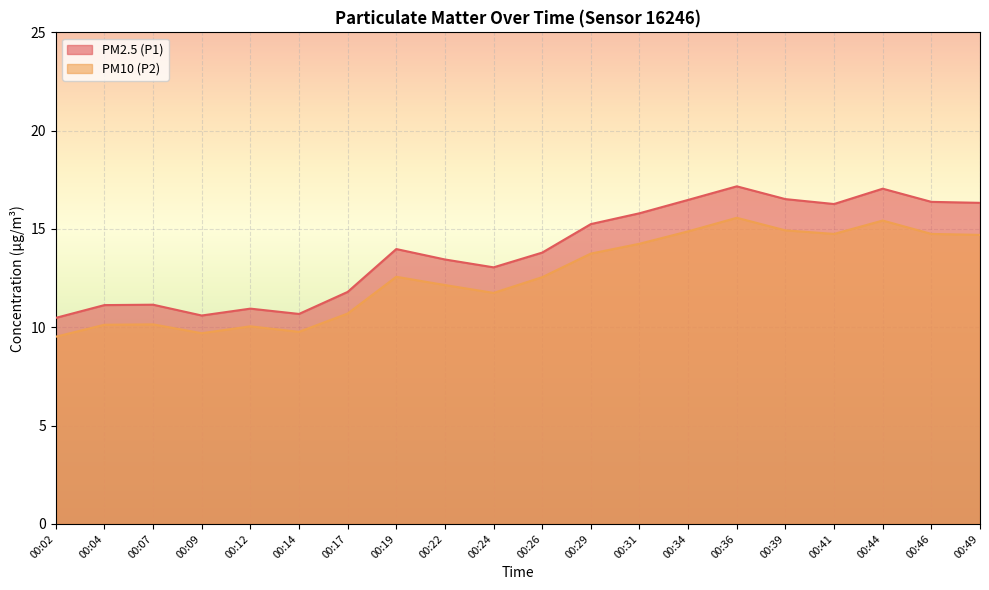

What is the difference between the maximum and minimum values in the PM2.5 (P1) series?

6.7